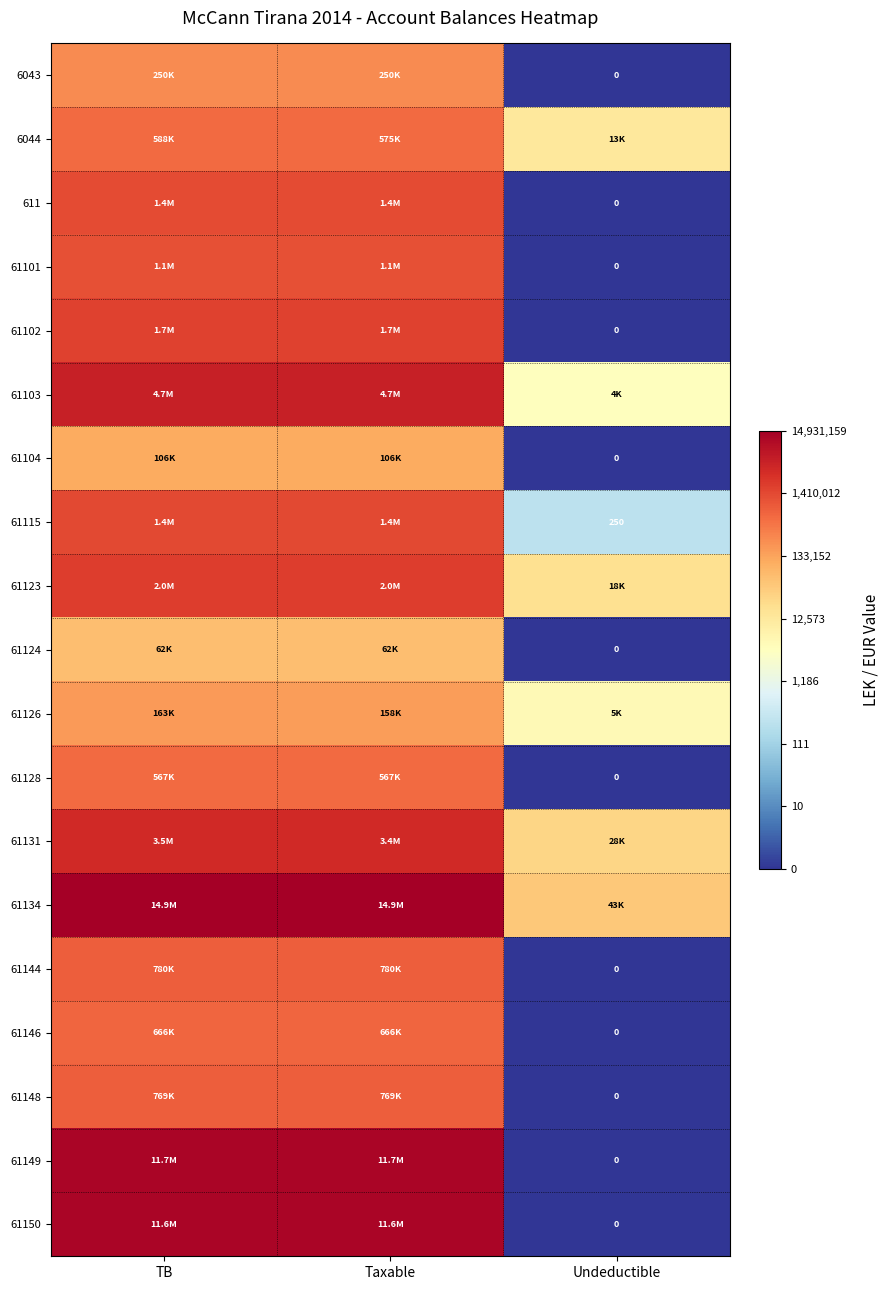

At which label does 61101 first exceed 13?

TB